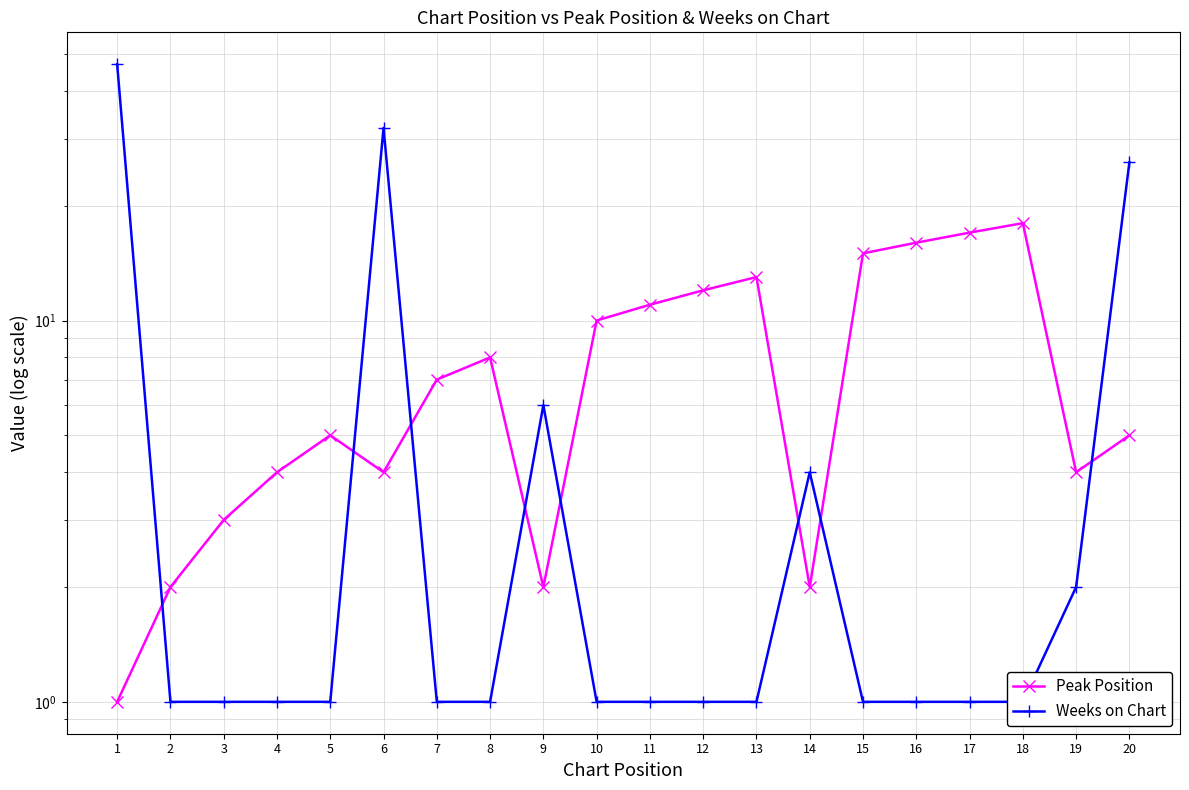

The value of Weeks on Chart at 3 is 1. True or false?

True